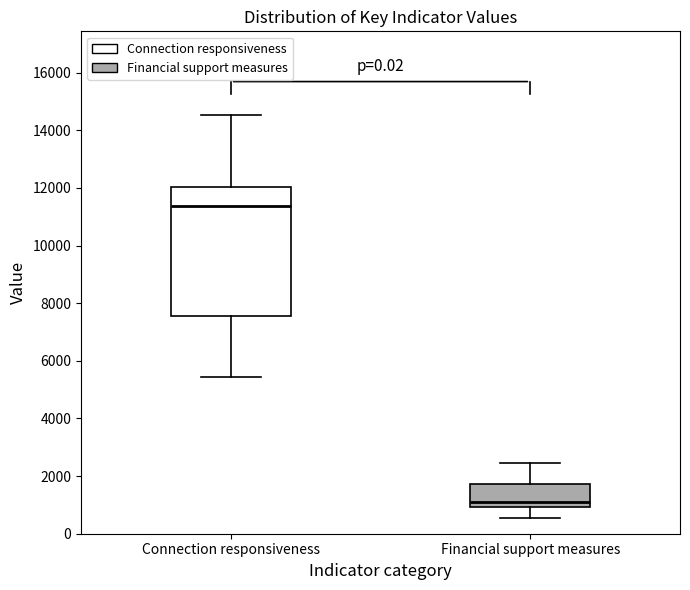

Reading left to right, transcribe this box plot: for each box, give where its median line is, the range the box spans, and where its two whiskers end, as read against the y-axis. The values are not printed on the chart, so give them approximately, as read against the axis.

Connection responsiveness: median 11400, box 7600 to 12000, whiskers 5400 to 14600
Financial support measures: median 1000 (just above the box's lower edge), box 1000 to 1800, whiskers 600 to 2400